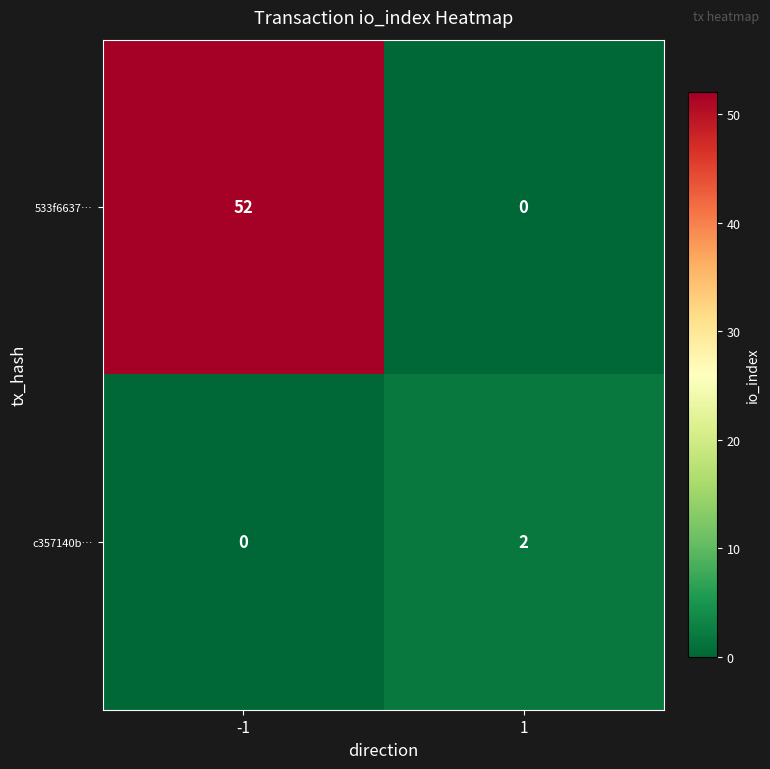

List the series in order of their overall mean, highest first.

533f6637…, c357140b…